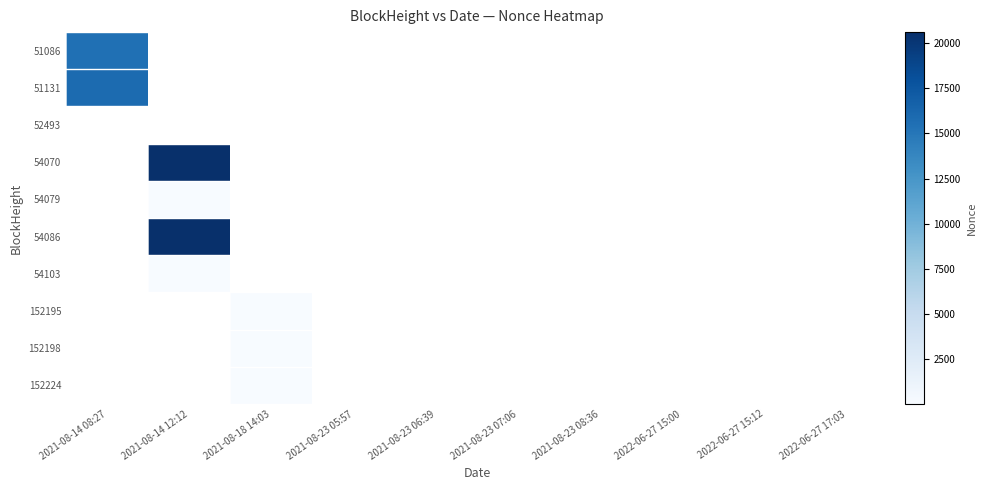

What is the maximum value for 51086?

15472.0